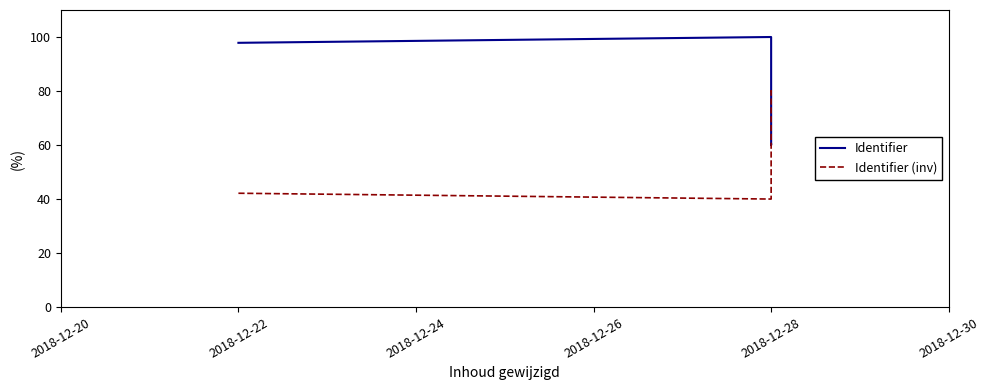

What is the difference between the second highest and second lowest values in the Identifier series?

37.8